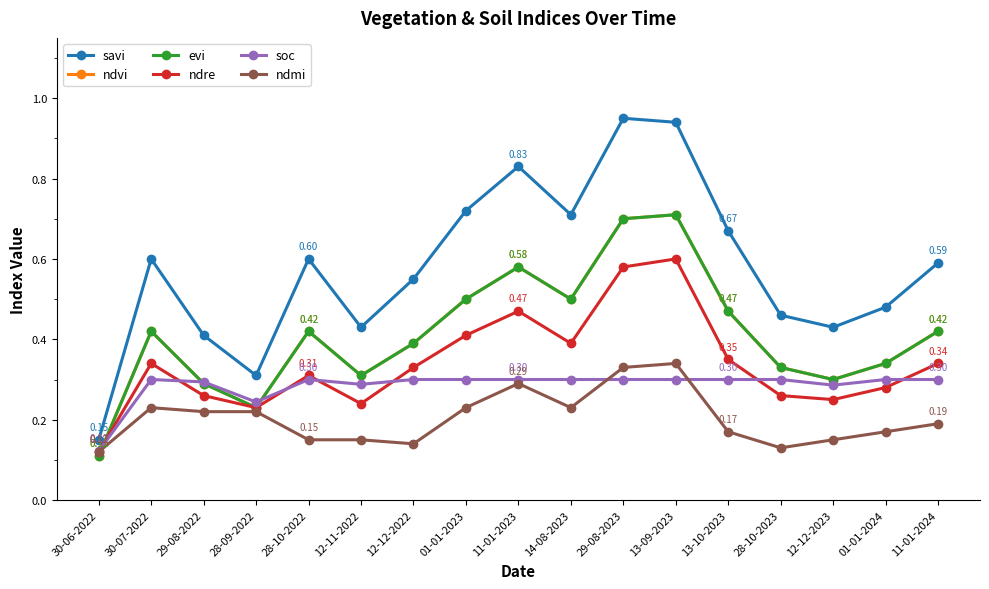

True or false: ndre has a value of 0.2 at 12-12-2023.

True